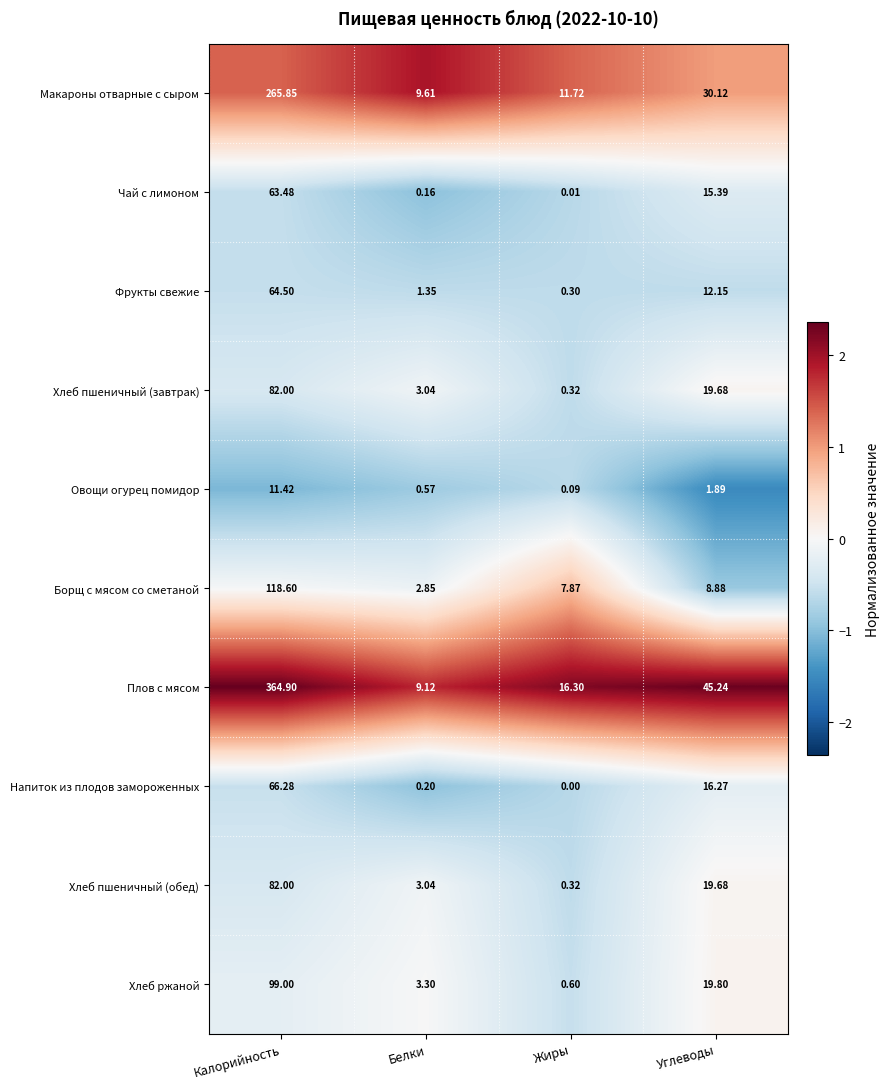

List the labels in order of Овощи огурец помидор value, smallest first.

Жиры, Белки, Углеводы, Калорийность